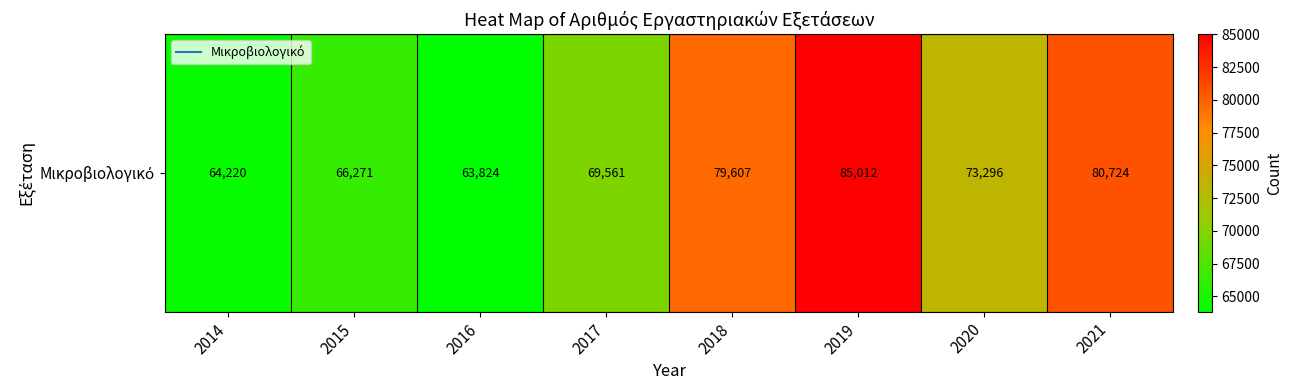

Rank the categories by value from highest to lowest.

2019, 2021, 2018, 2020, 2017, 2015, 2014, 2016